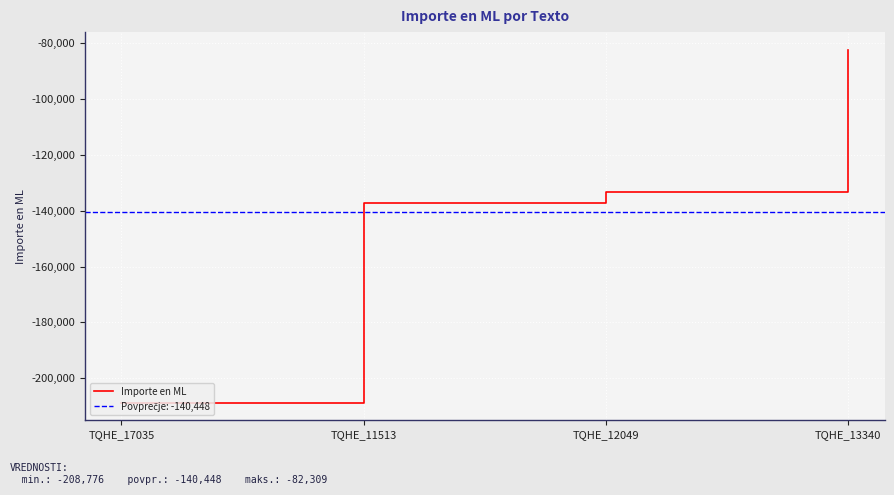

Rank the categories by value from lowest to highest.

TQHE_17035, TQHE_11513, TQHE_12049, TQHE_13340